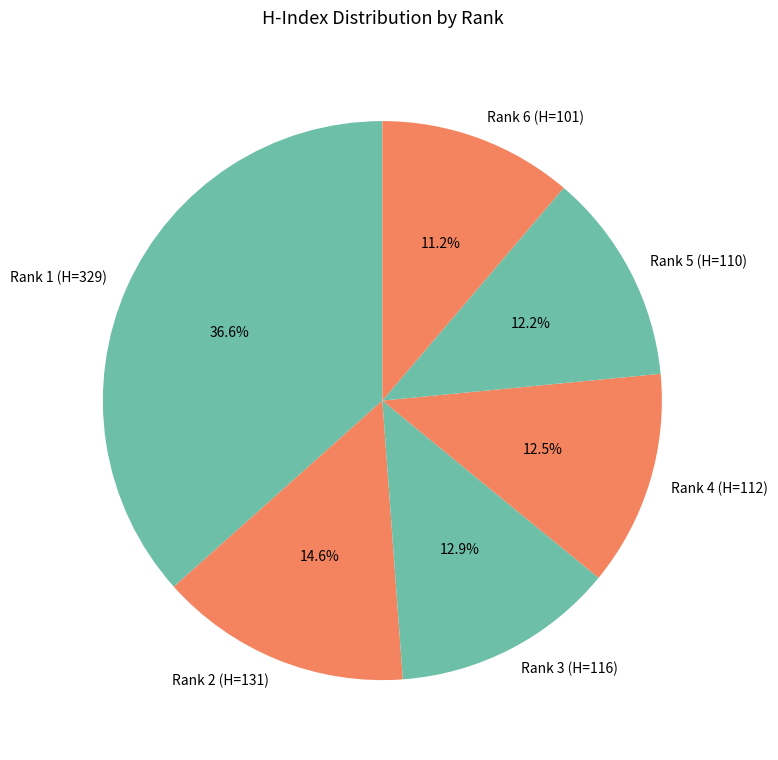

How many slices are in this pie chart?

6